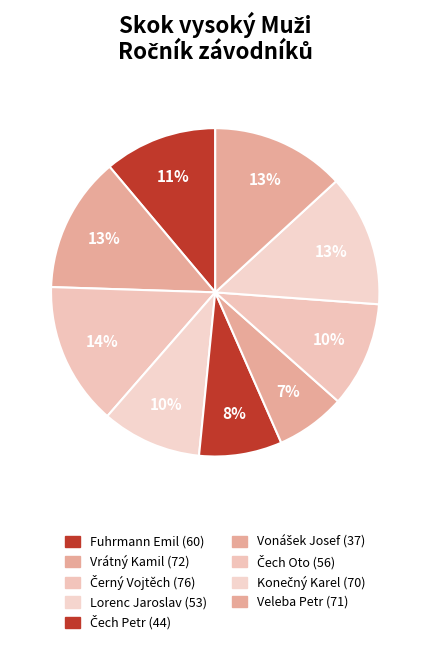

How many slices are in this pie chart?

9